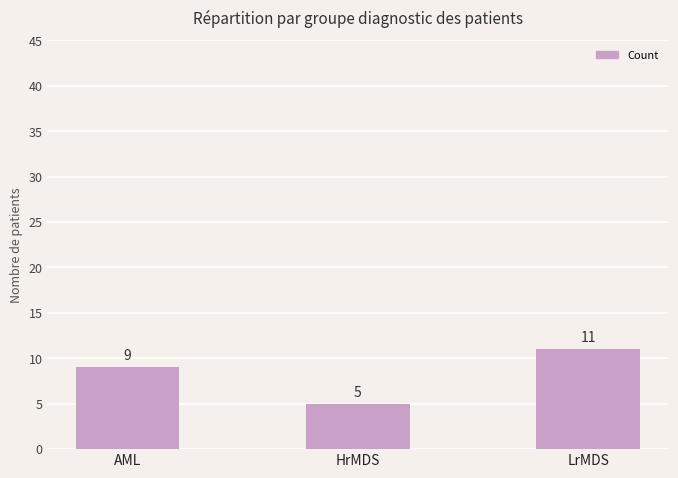

What is the difference between the values at HrMDS and LrMDS?

6